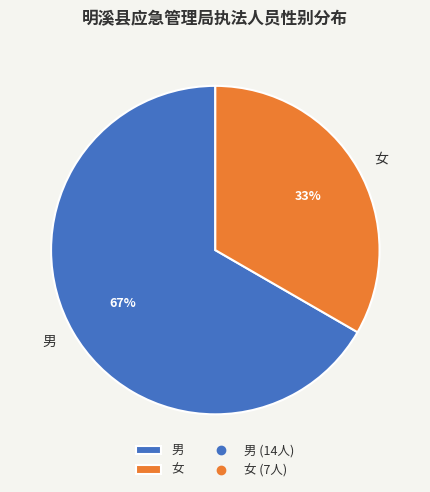

What is the largest slice in the pie chart?

男